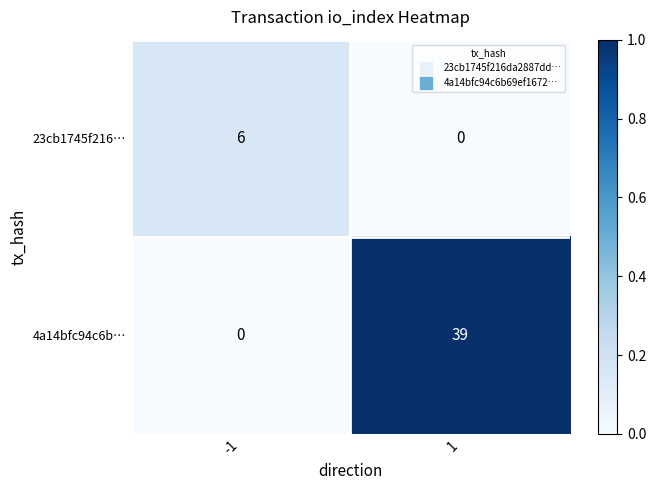

What is the spread (max minus min) of values at 1?

39